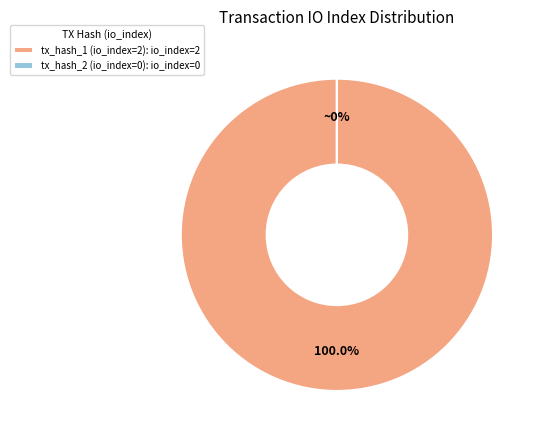

What is the smallest slice in the pie chart?

tx_hash_2 (io_index=0)